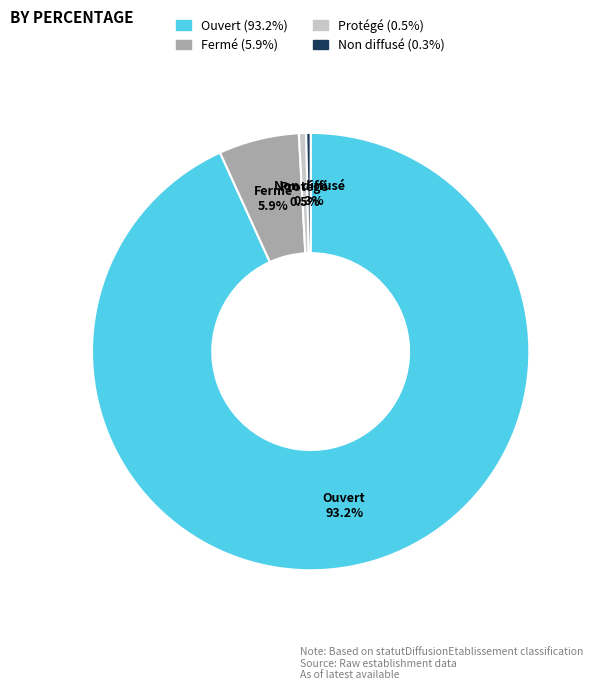

Does any single category account for the majority?

Yes